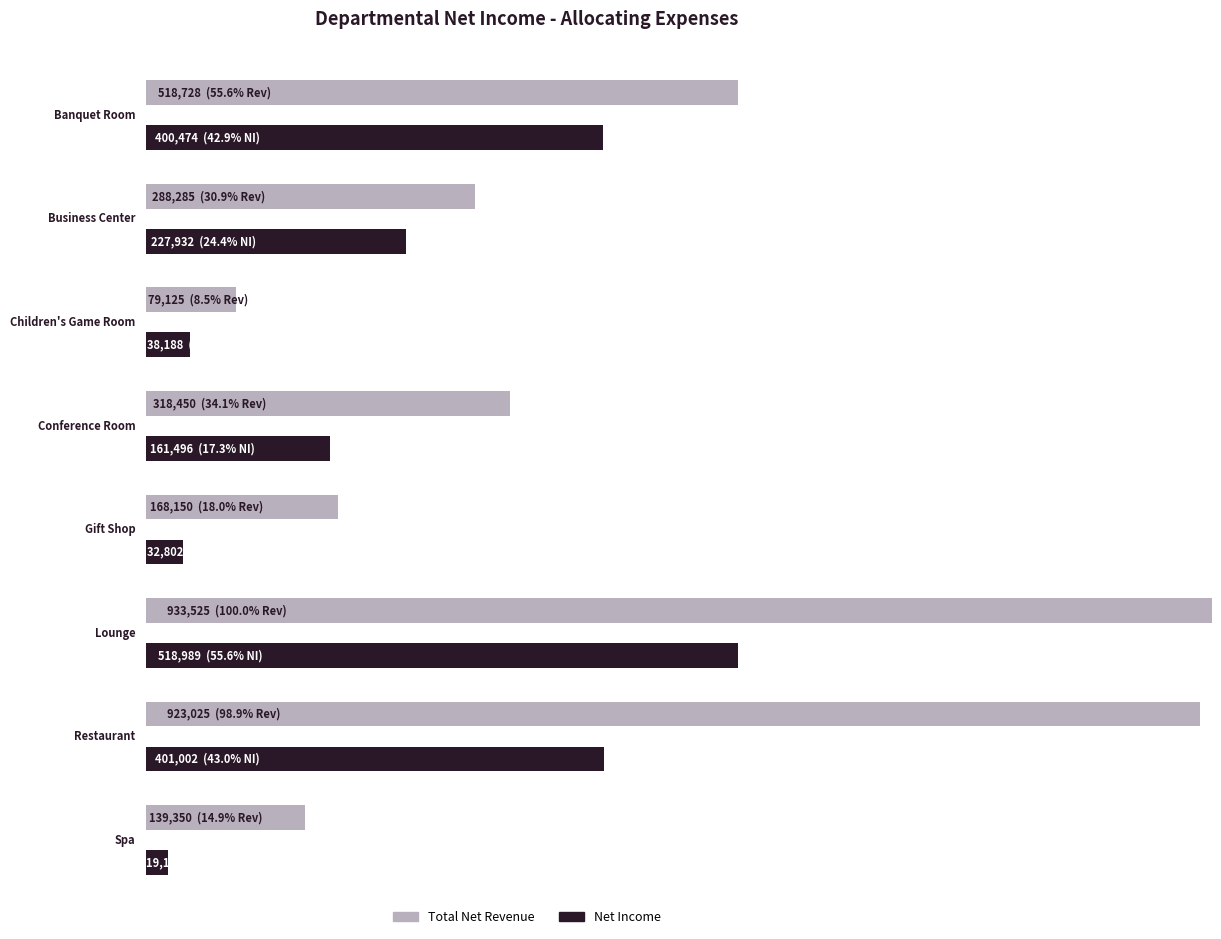

Count the number of categories in the chart.

8